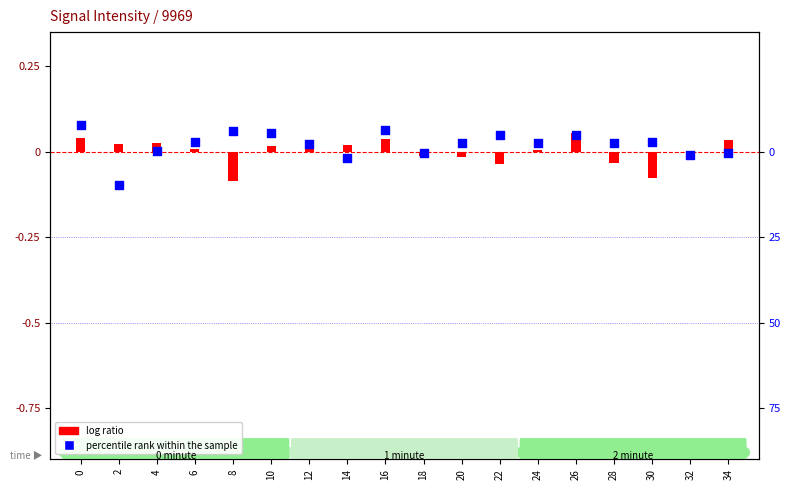

Which series reaches the minimum Y coordinate?

percentile rank within the sample